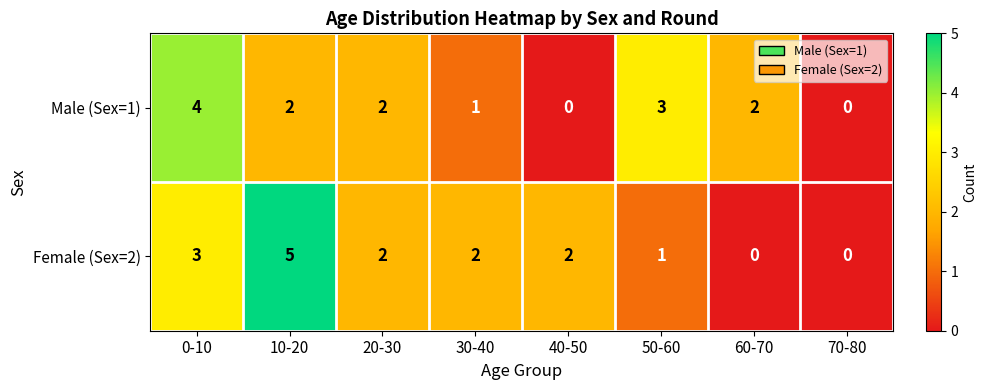

The Female (Sex=2) series shows 3 at 30-40. True or false?

False